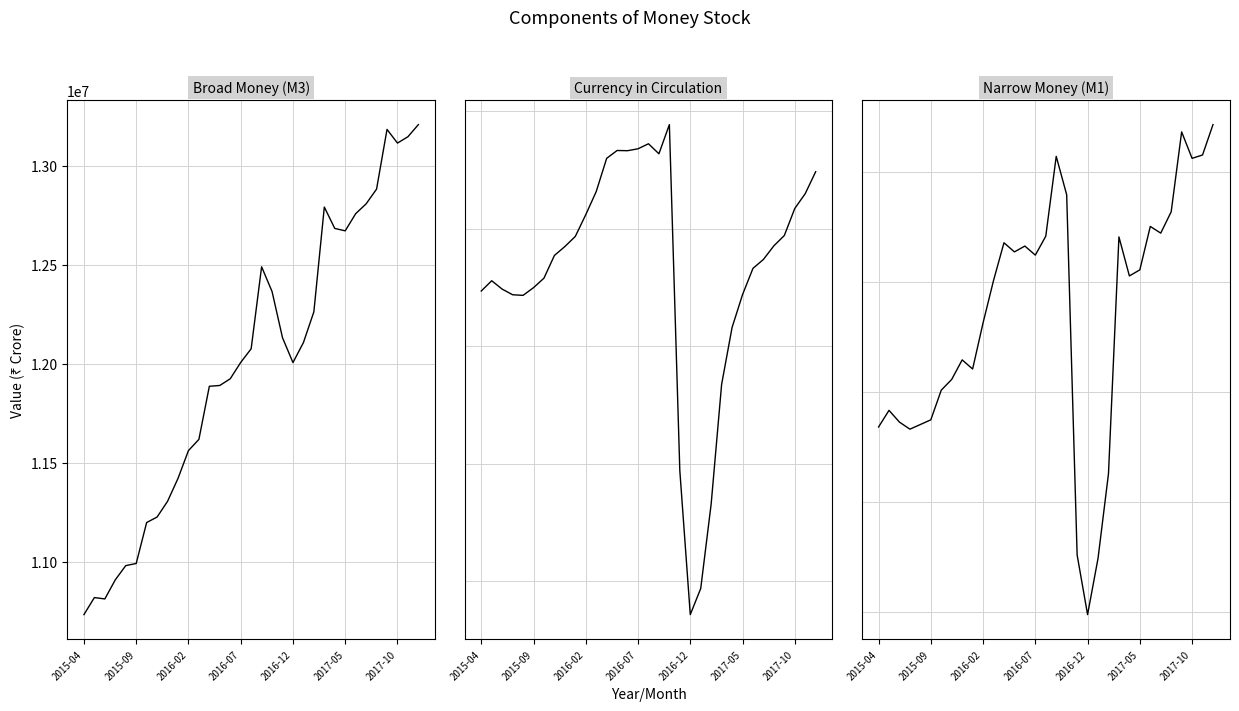

True or false: Narrow Money (M1) and Broad Money (M3) intersect in this chart.

False